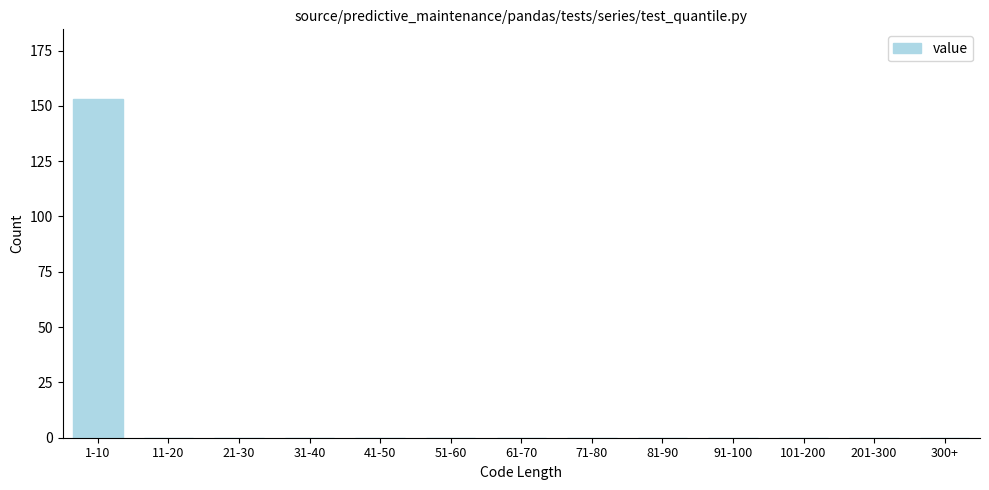

Reading left to right, transcribe all the data shown in this chart.

1-10=153	11-20=0	21-30=0	31-40=0	41-50=0	51-60=0	61-70=0	71-80=0	81-90=0	91-100=0	101-200=0	201-300=0	300+=0